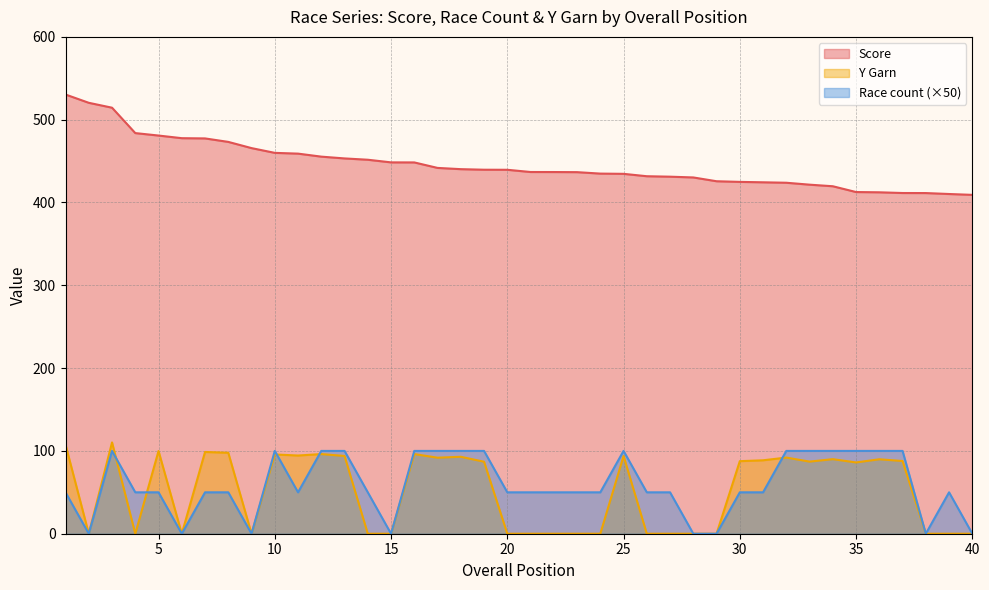

Which category has the lowest value across all series?

2